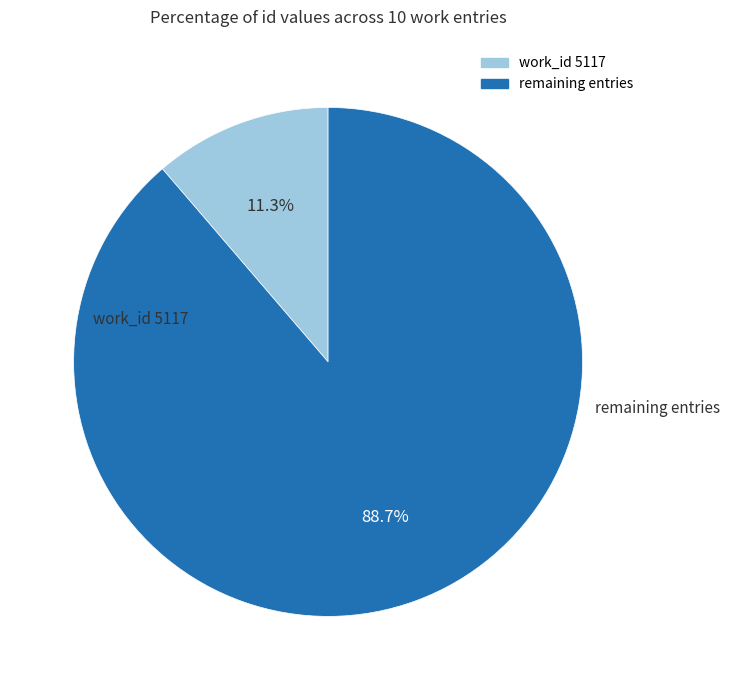

Is there a majority slice in this chart?

Yes